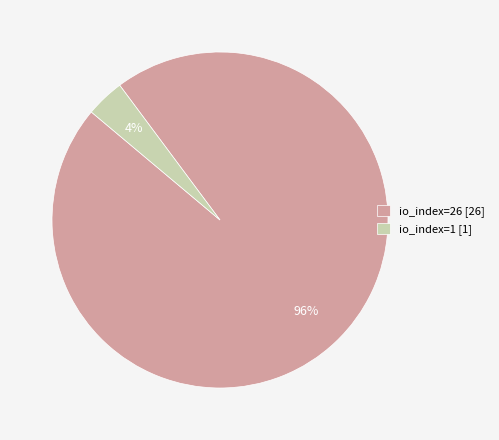

Is it true that io_index=1 [1] is 13% of the pie?

False